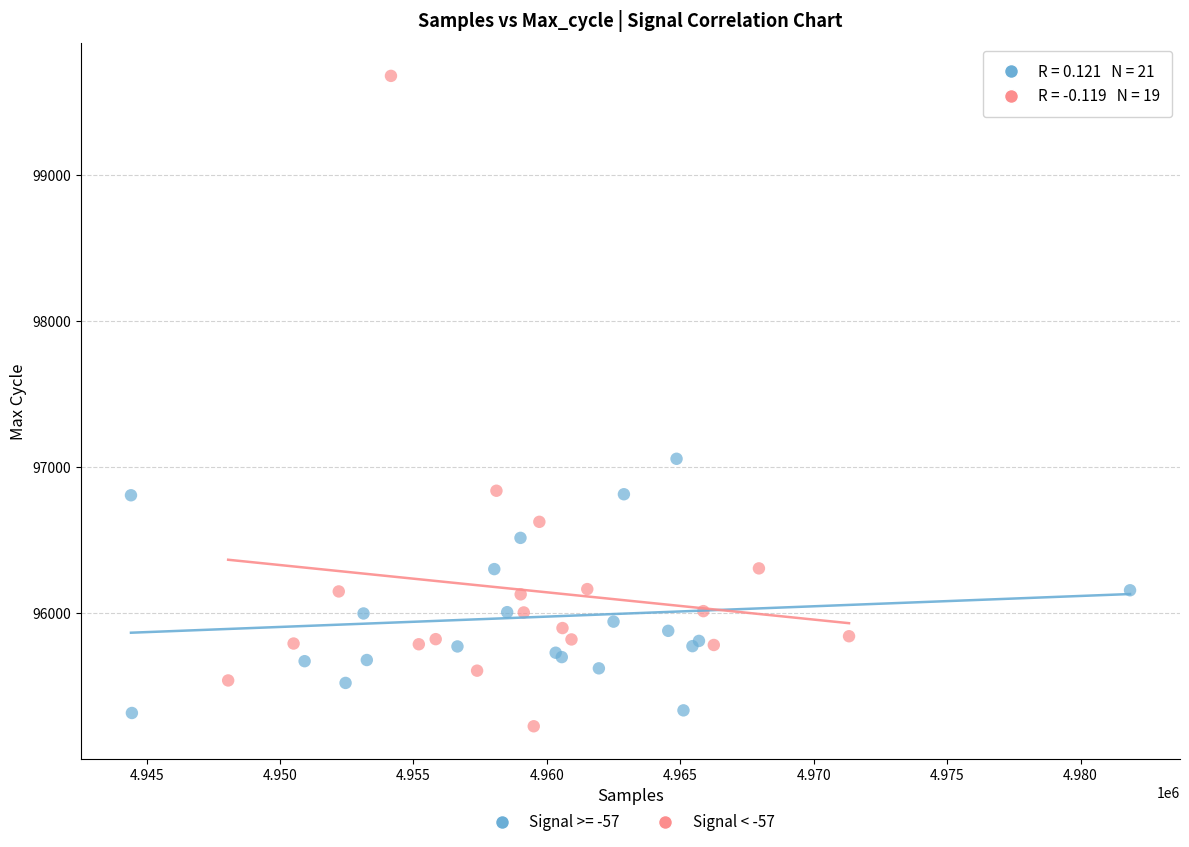

Which series has the largest Y range (max minus min)?

Signal < -57